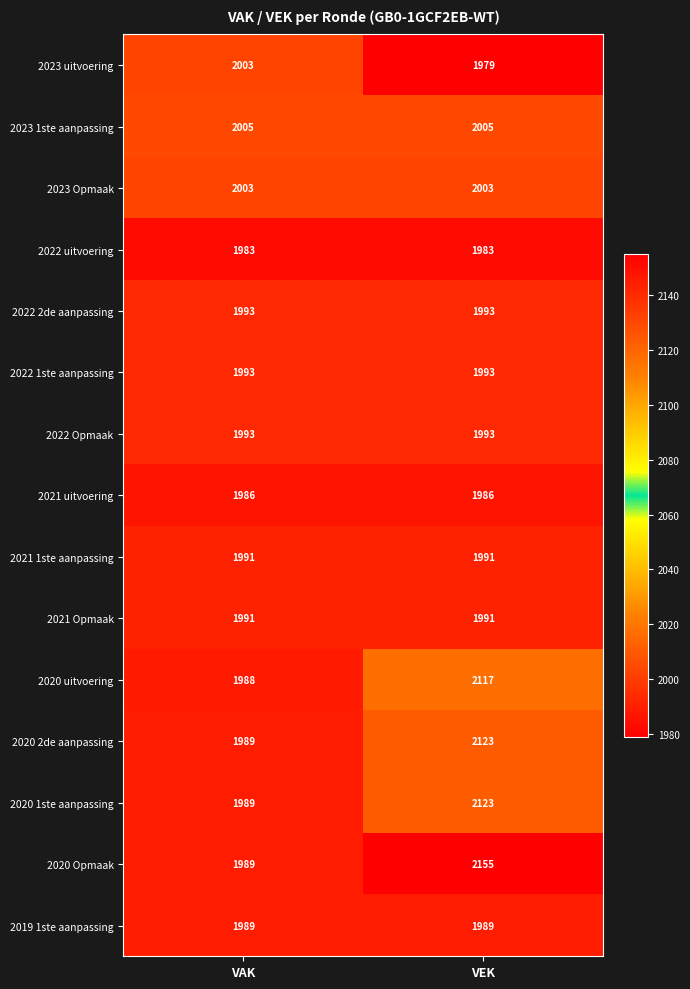

Reading left to right, list all the values displayed in this chart.

2023 uitvoering: 2003	1979
2023 1ste aanpassing: 2005	2005
2023 Opmaak: 2003	2003
2022 uitvoering: 1983	1983
2022 2de aanpassing: 1993	1993
2022 1ste aanpassing: 1993	1993
2022 Opmaak: 1993	1993
2021 uitvoering: 1986	1986
2021 1ste aanpassing: 1991	1991
2021 Opmaak: 1991	1991
2020 uitvoering: 1988	2117
2020 2de aanpassing: 1989	2123
2020 1ste aanpassing: 1989	2123
2020 Opmaak: 1989	2155
2019 1ste aanpassing: 1989	1989